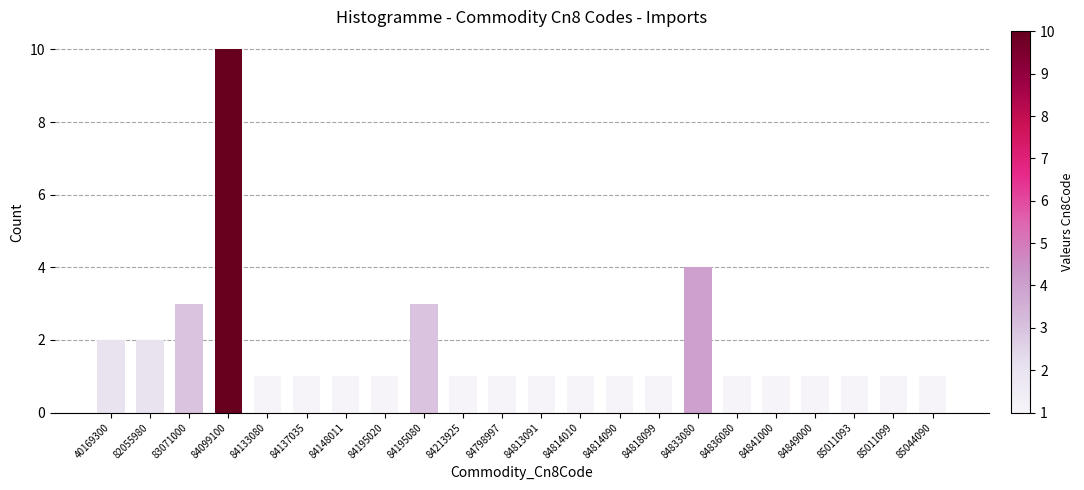

Reading left to right, list all the values displayed in this chart.

40169300=2	82055980=2	83071000=3	84099100=10	84133080=1	84137035=1	84148011=1	84195020=1	84195080=3	84213925=1	84798997=1	84813091=1	84814010=1	84814090=1	84818099=1	84833080=4	84836080=1	84841000=1	84849000=1	85011093=1	85011099=1	85044090=1